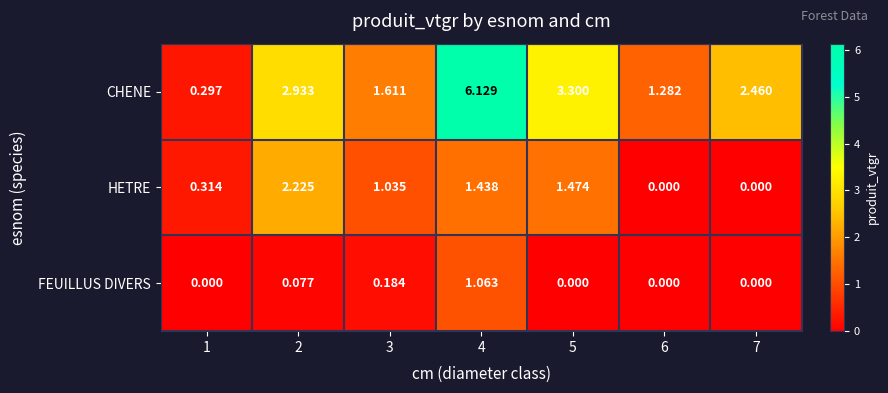

Which series changed the most between 4 and 5?

CHENE